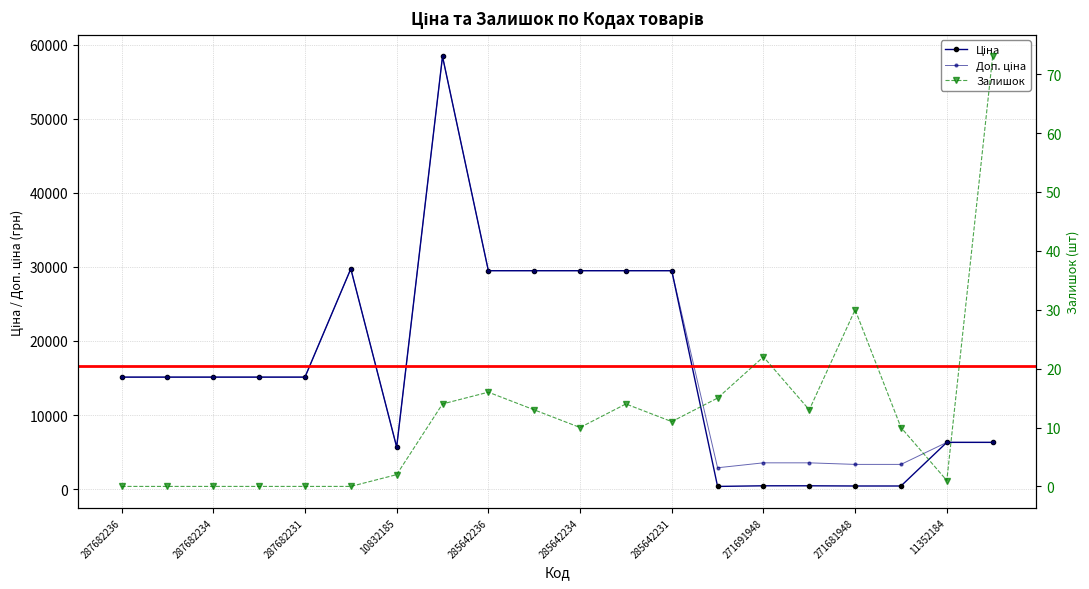

What is the spread (max minus min) of values at 285642231?

29480.5